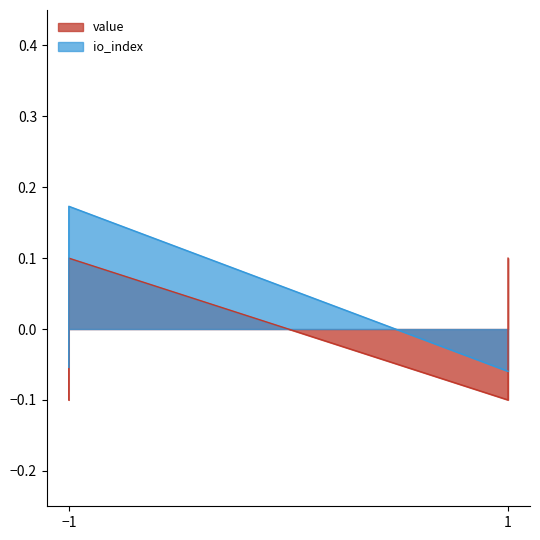

At -1, list the series in order from smallest to largest.

value, io_index